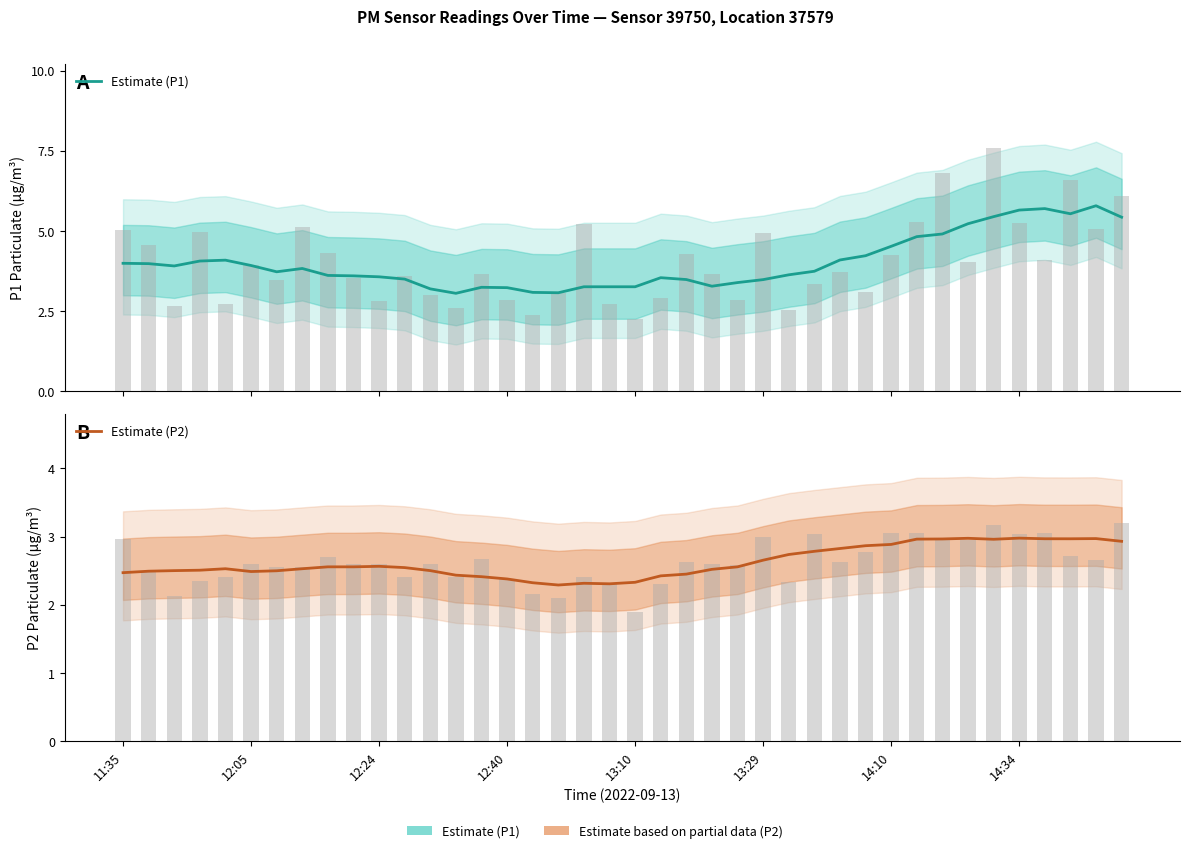

What is the highest value of the Estimate (P2) series?

3.0